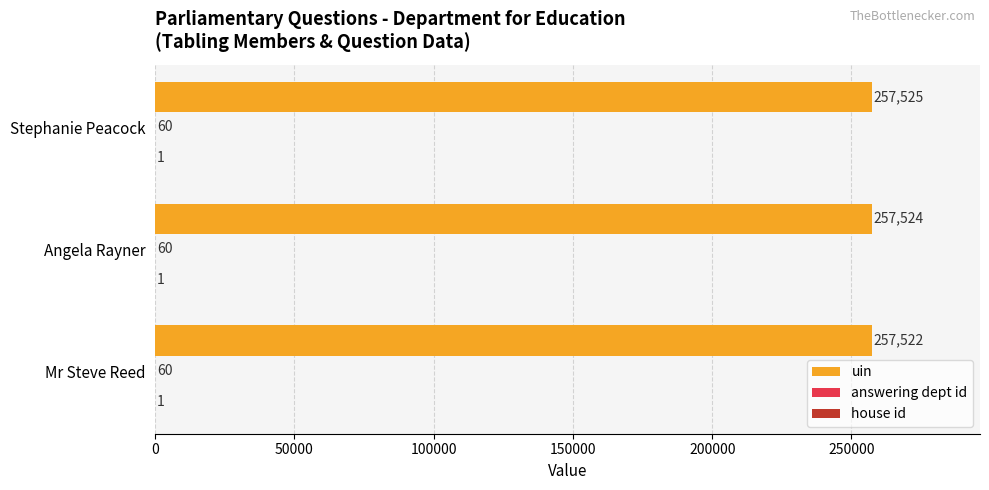

At which category is the sum across all series the highest?

Stephanie Peacock